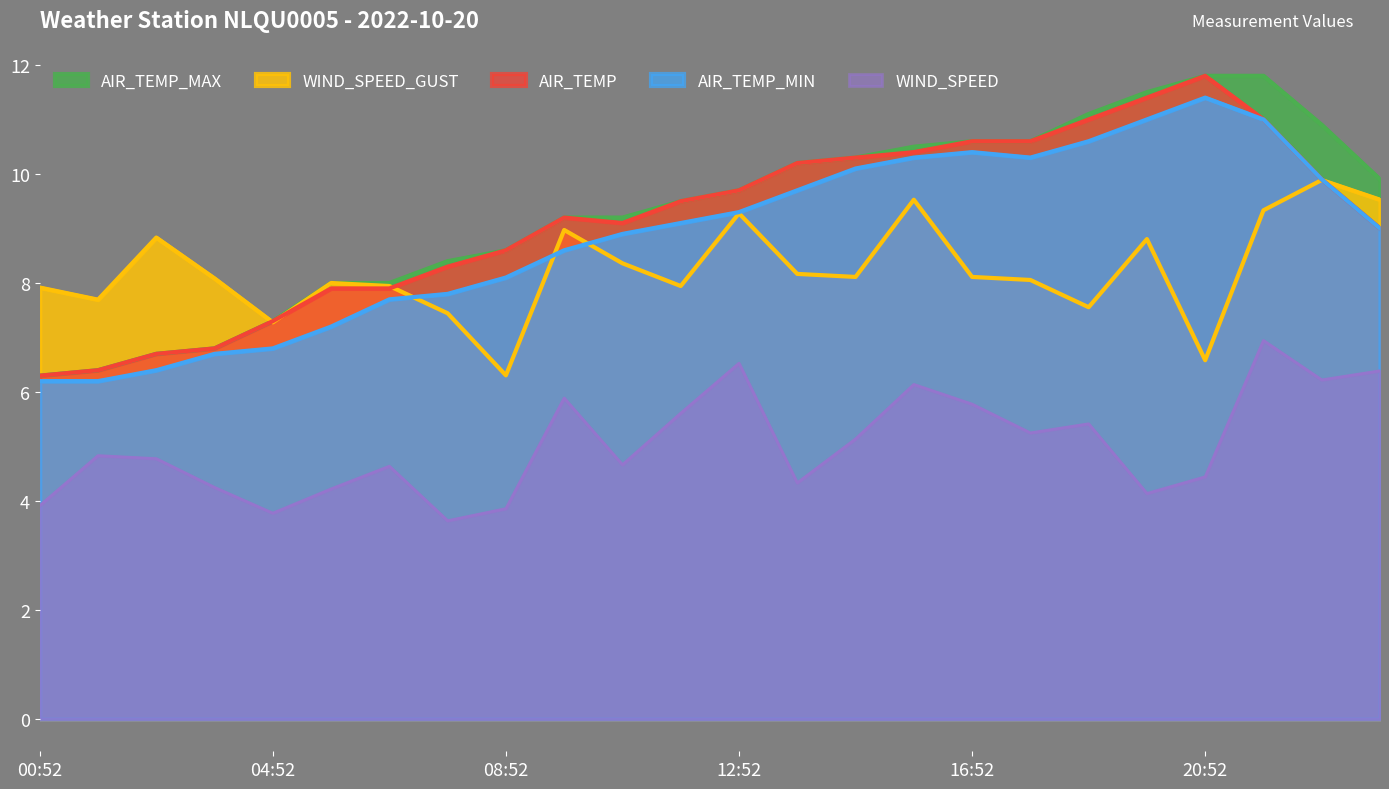

Does the chart have visible grid lines?

No